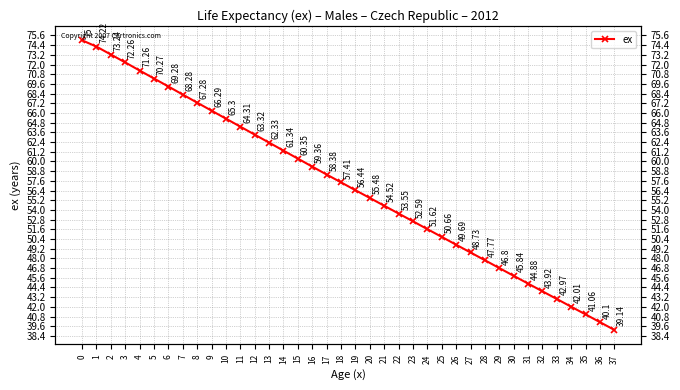

What is the sum of all values?

2167.2